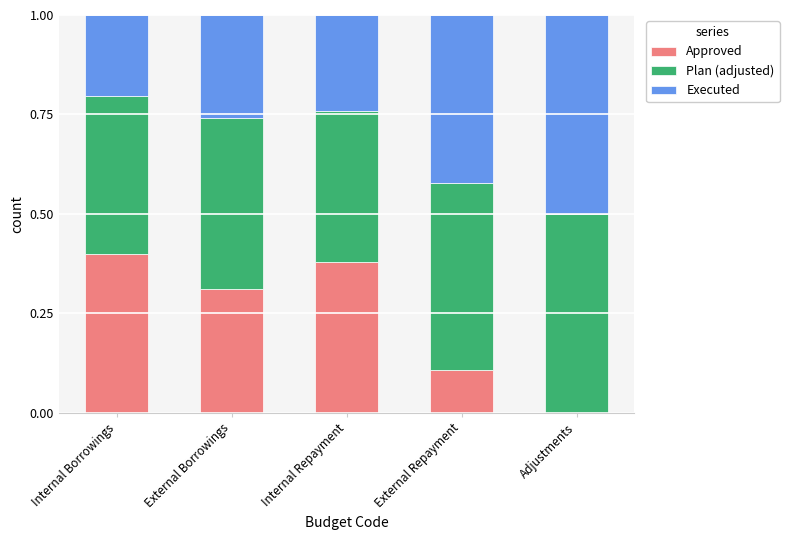

Are the bars horizontal?

No